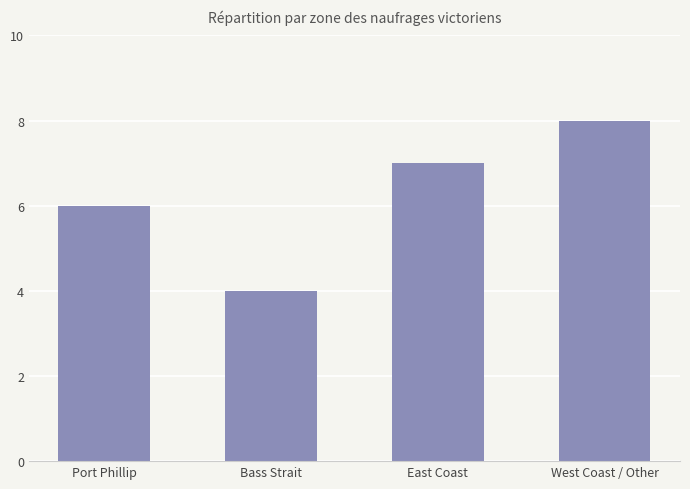

How many data points are less than 7?

2